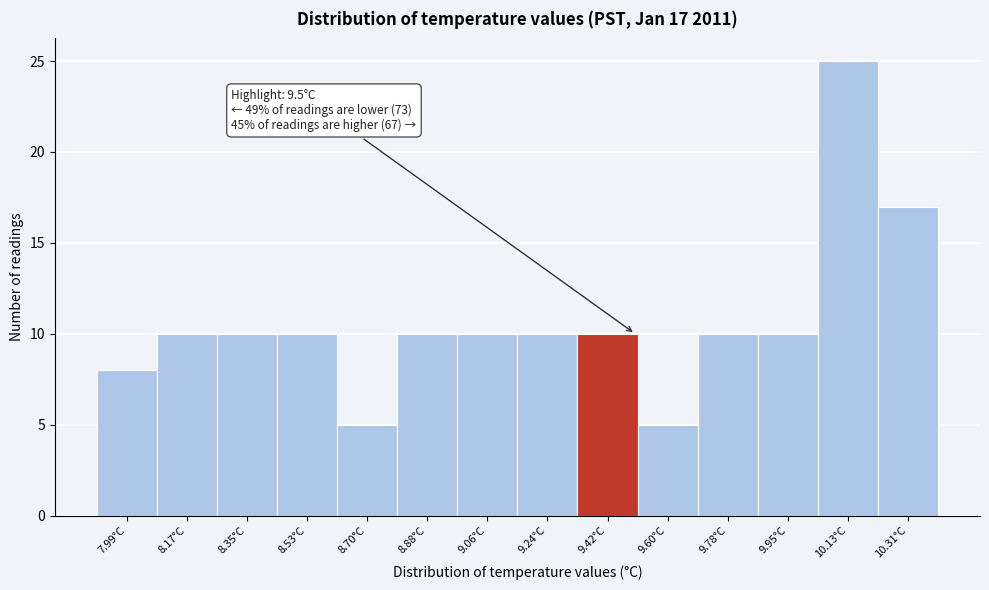

Which range on the x-axis has the tallest bar?

10.04 to 10.22